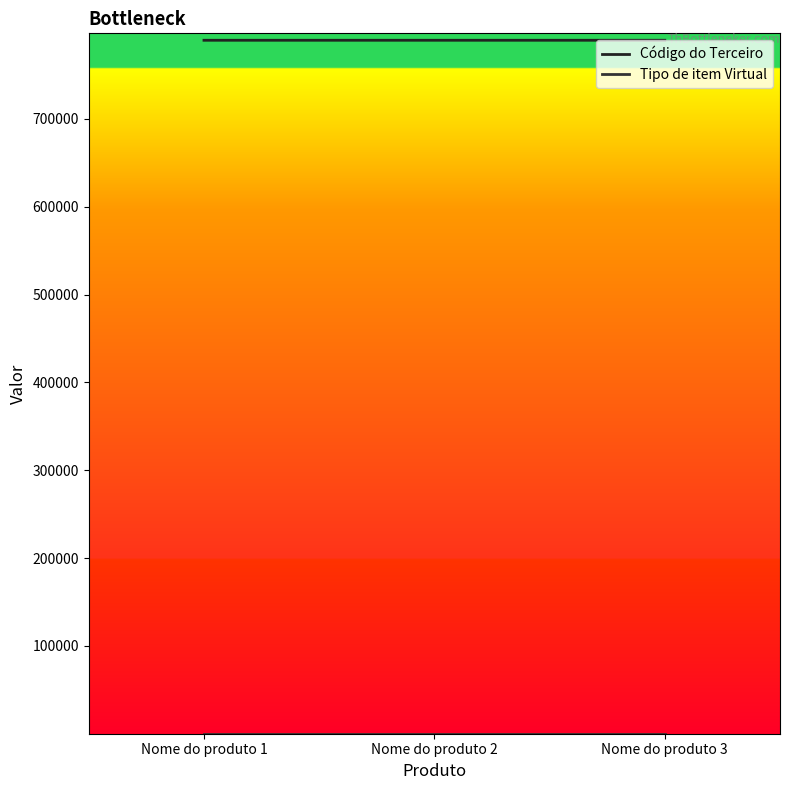

At how many categories does at least one series exceed 59962?

3